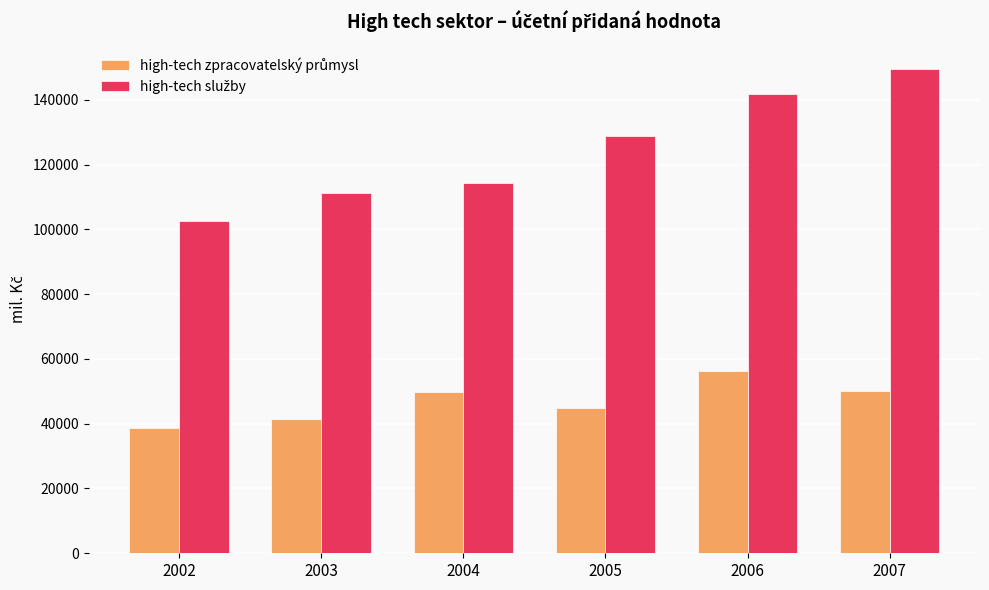

What is the difference between the highest and lowest values at 2003?

69816.6